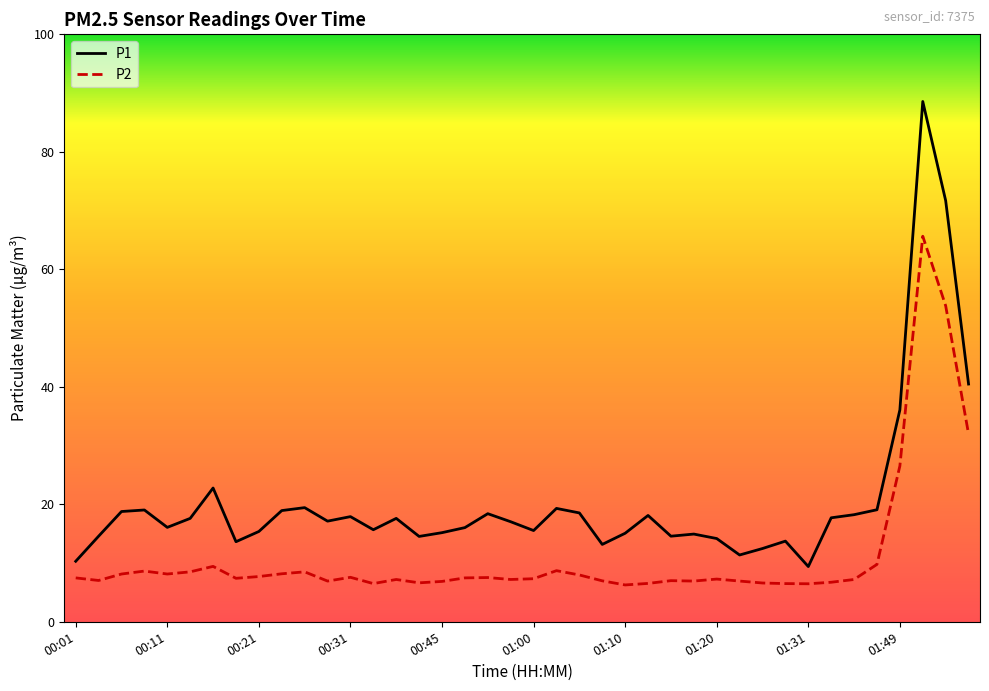

What is the average value of the P1 series?

20.5